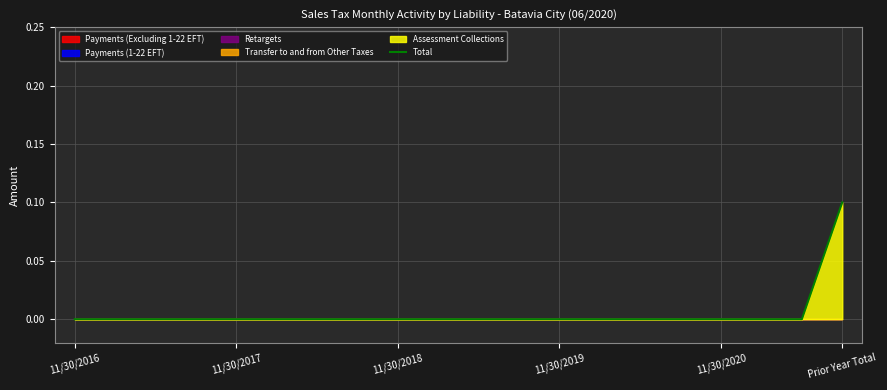

The chart shows a value of 0.0 at 7. True or false?

True